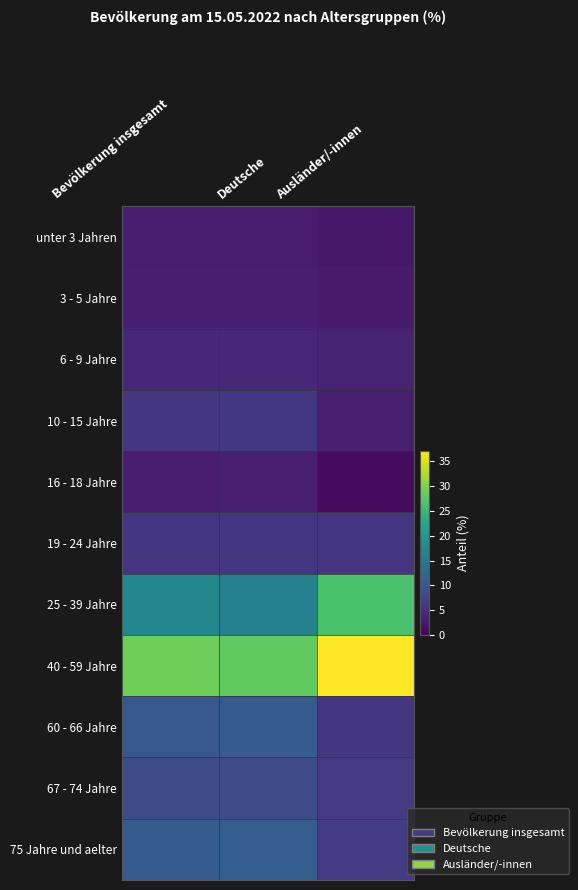

Reading right to left, extract all data points from this chart.

unter 3 Jahren: Ausländer/-innen=2.4	Deutsche=2.8	Bevölkerung insgesamt=2.9
3 - 5 Jahre: Ausländer/-innen=2.7	Deutsche=3.1	Bevölkerung insgesamt=3.1
6 - 9 Jahre: Ausländer/-innen=3.5	Deutsche=4.3	Bevölkerung insgesamt=4.3
10 - 15 Jahre: Ausländer/-innen=3.3	Deutsche=6.0	Bevölkerung insgesamt=5.8
16 - 18 Jahre: Ausländer/-innen=1.1	Deutsche=3.2	Bevölkerung insgesamt=3.0
19 - 24 Jahre: Ausländer/-innen=5.7	Deutsche=5.8	Bevölkerung insgesamt=5.7
25 - 39 Jahre: Ausländer/-innen=26.4	Deutsche=16.3	Bevölkerung insgesamt=17.2
40 - 59 Jahre: Ausländer/-innen=37.0	Deutsche=27.9	Bevölkerung insgesamt=28.8
60 - 66 Jahre: Ausländer/-innen=5.8	Deutsche=10.8	Bevölkerung insgesamt=10.2
67 - 74 Jahre: Ausländer/-innen=6.2	Deutsche=8.6	Bevölkerung insgesamt=8.4
75 Jahre und aelter: Ausländer/-innen=6.5	Deutsche=11.1	Bevölkerung insgesamt=10.7